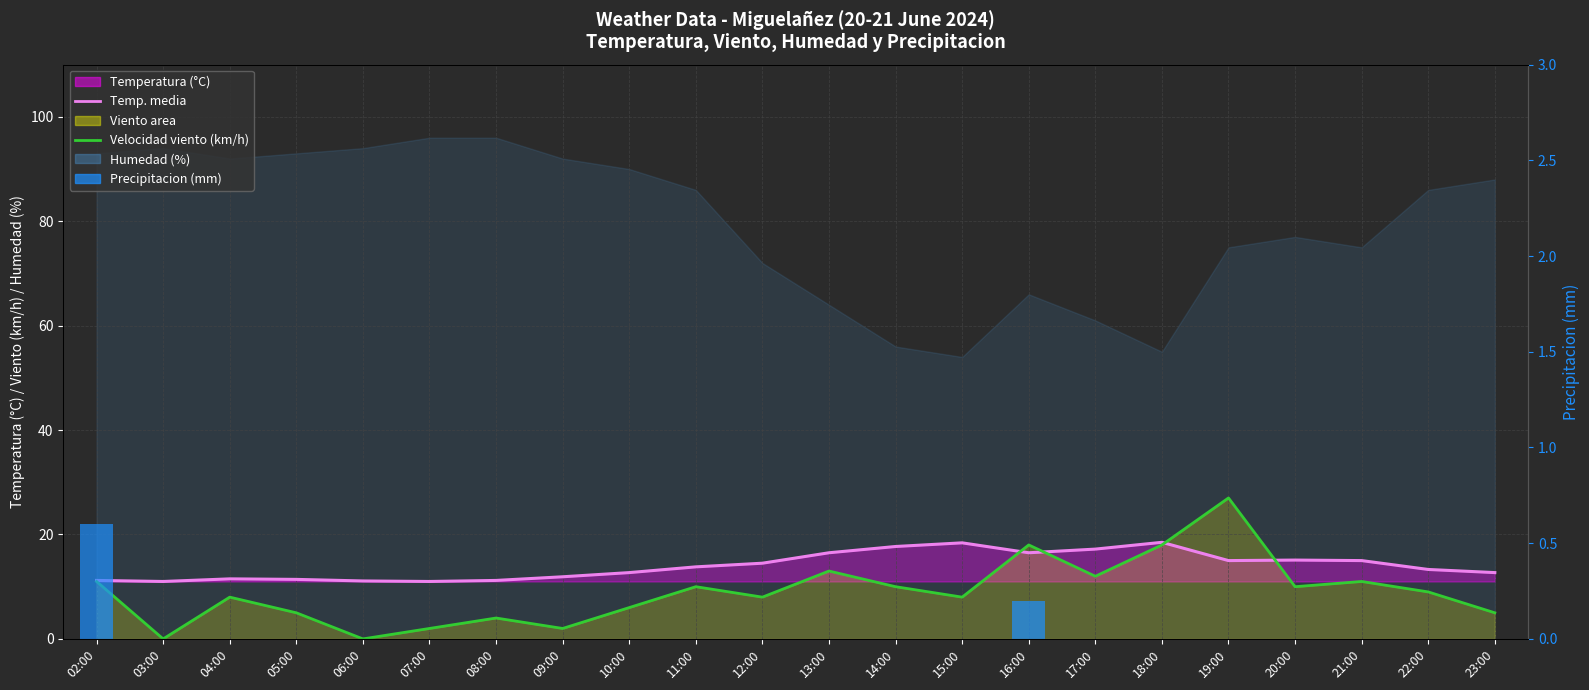

What is the sum of all Velocidad del viento (km/h) values?

197.0